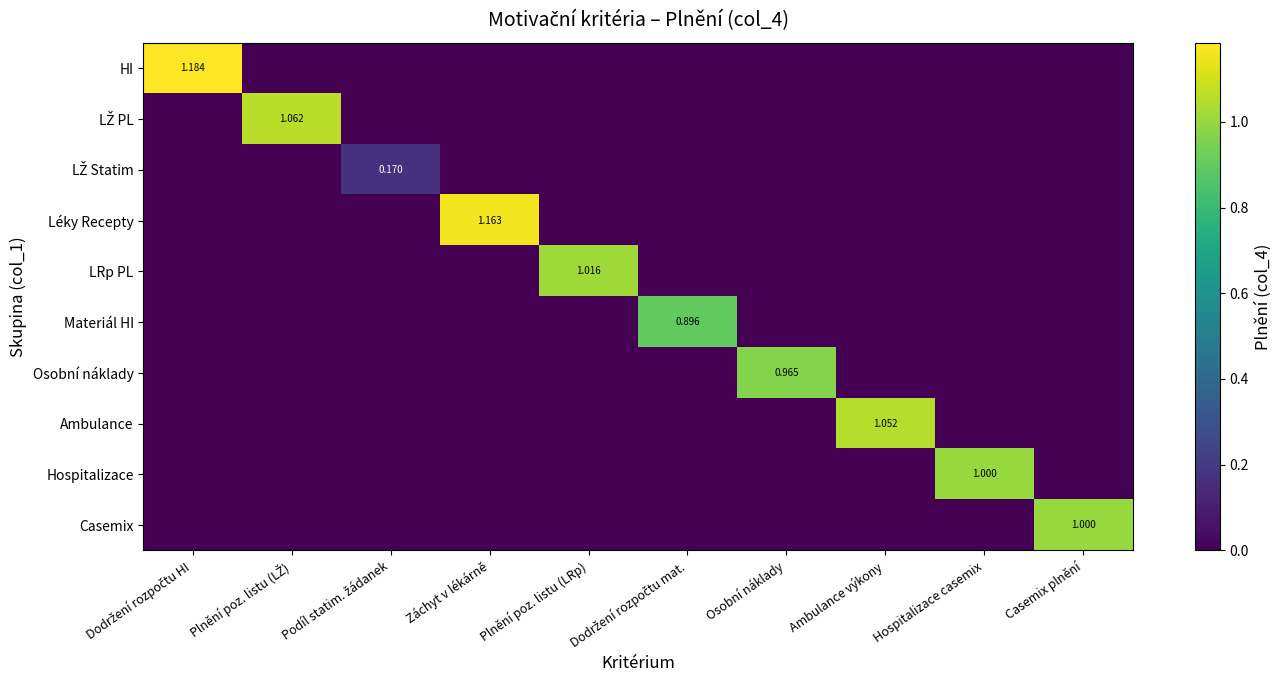

Which series has the widest spread of values?

HI